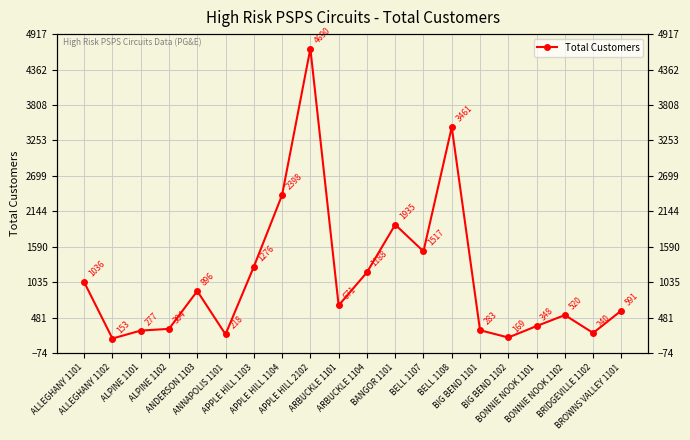

What value does the data have at ALLEGHANY 1101, to the nearest 100?

1000